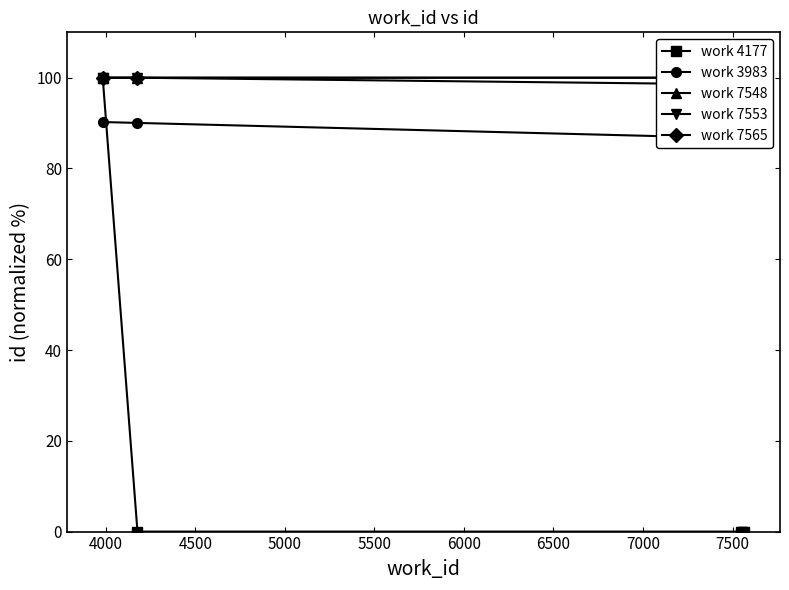

True or false: work 4177 has more than 2 interior local peaks.

False